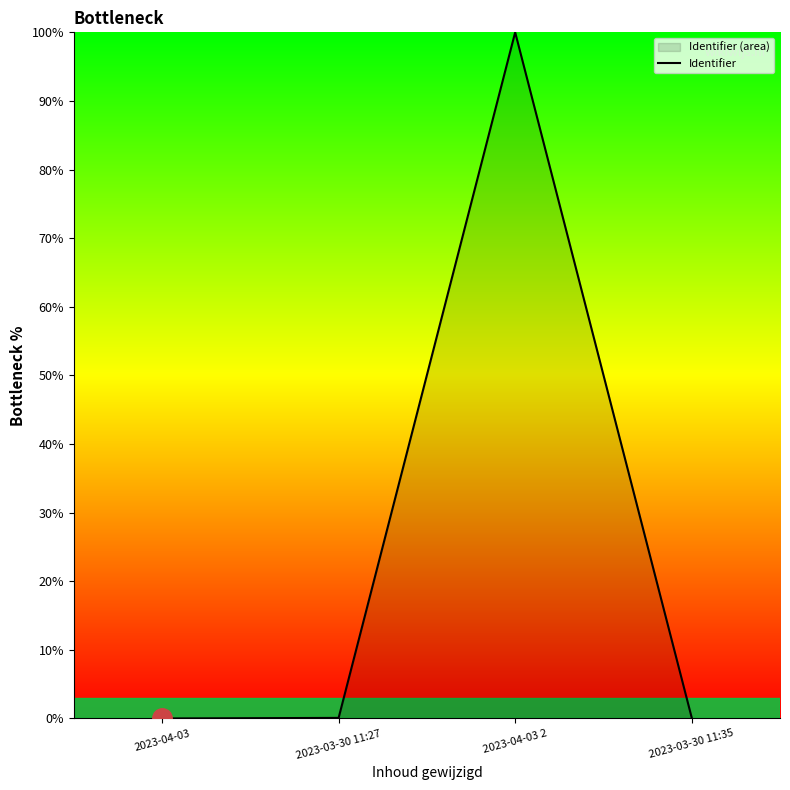

What is the sum of all values?

100.2